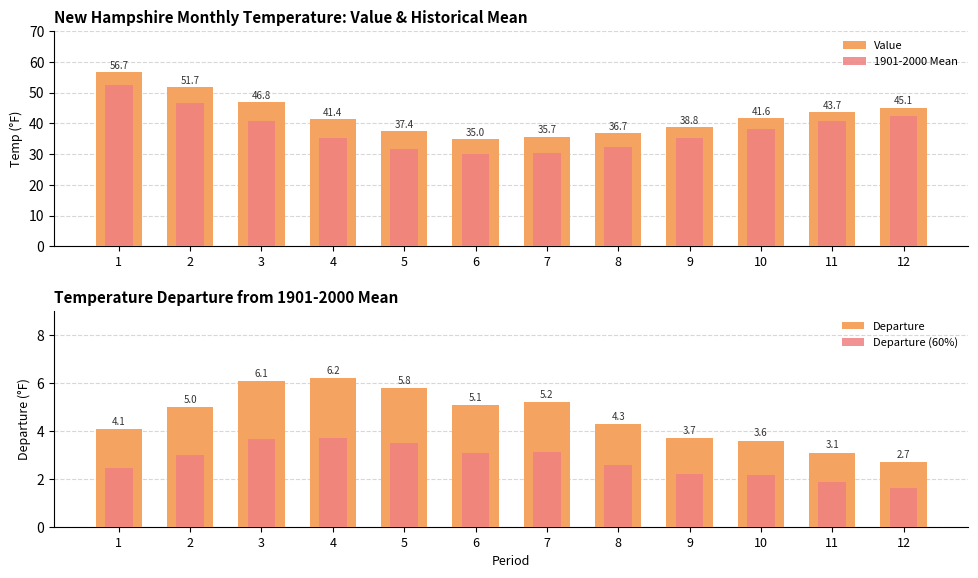

At how many categories does at least one series exceed 10?

12